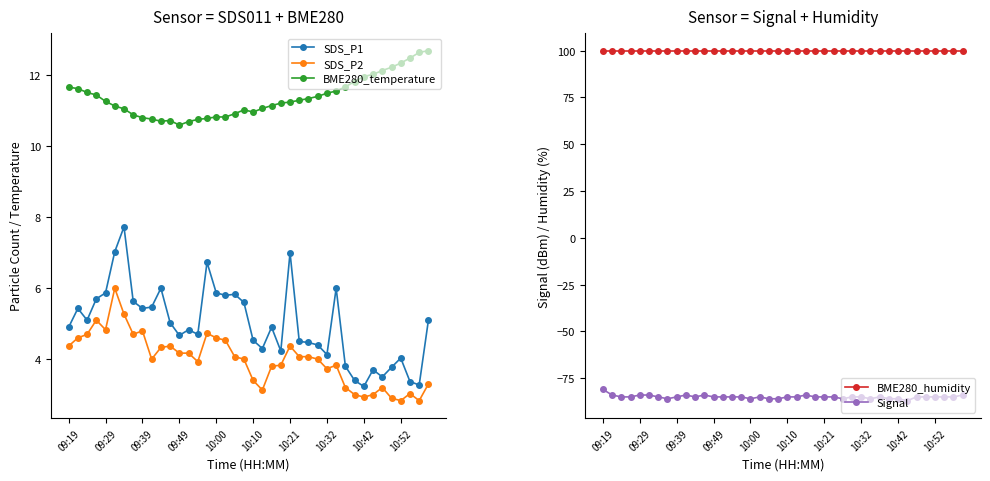

What is the difference between the maximum and minimum values in the Signal series?

6